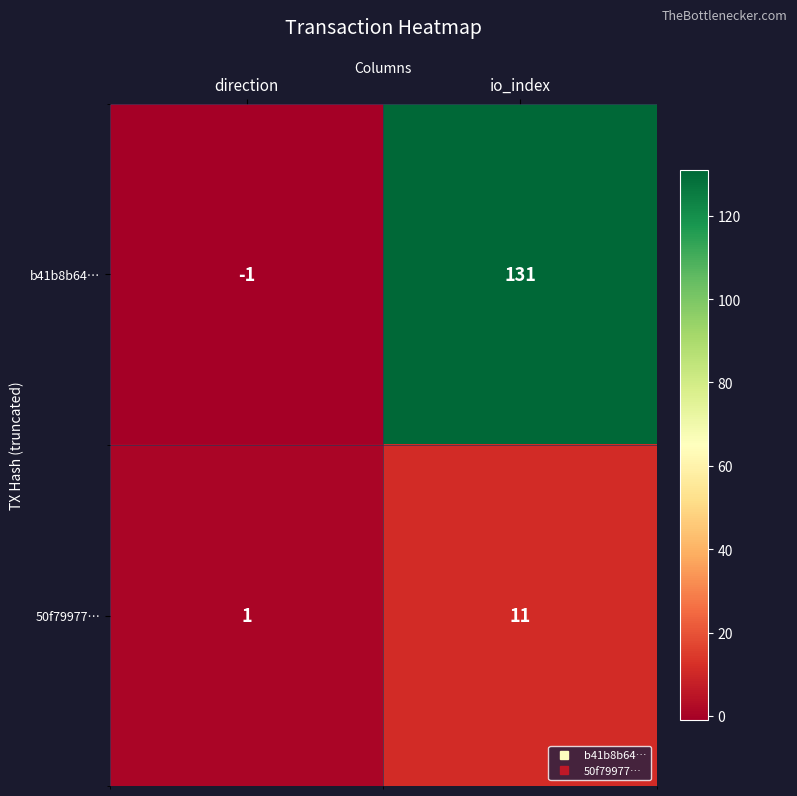

At which label is b41b8b64… closest to 65?

direction